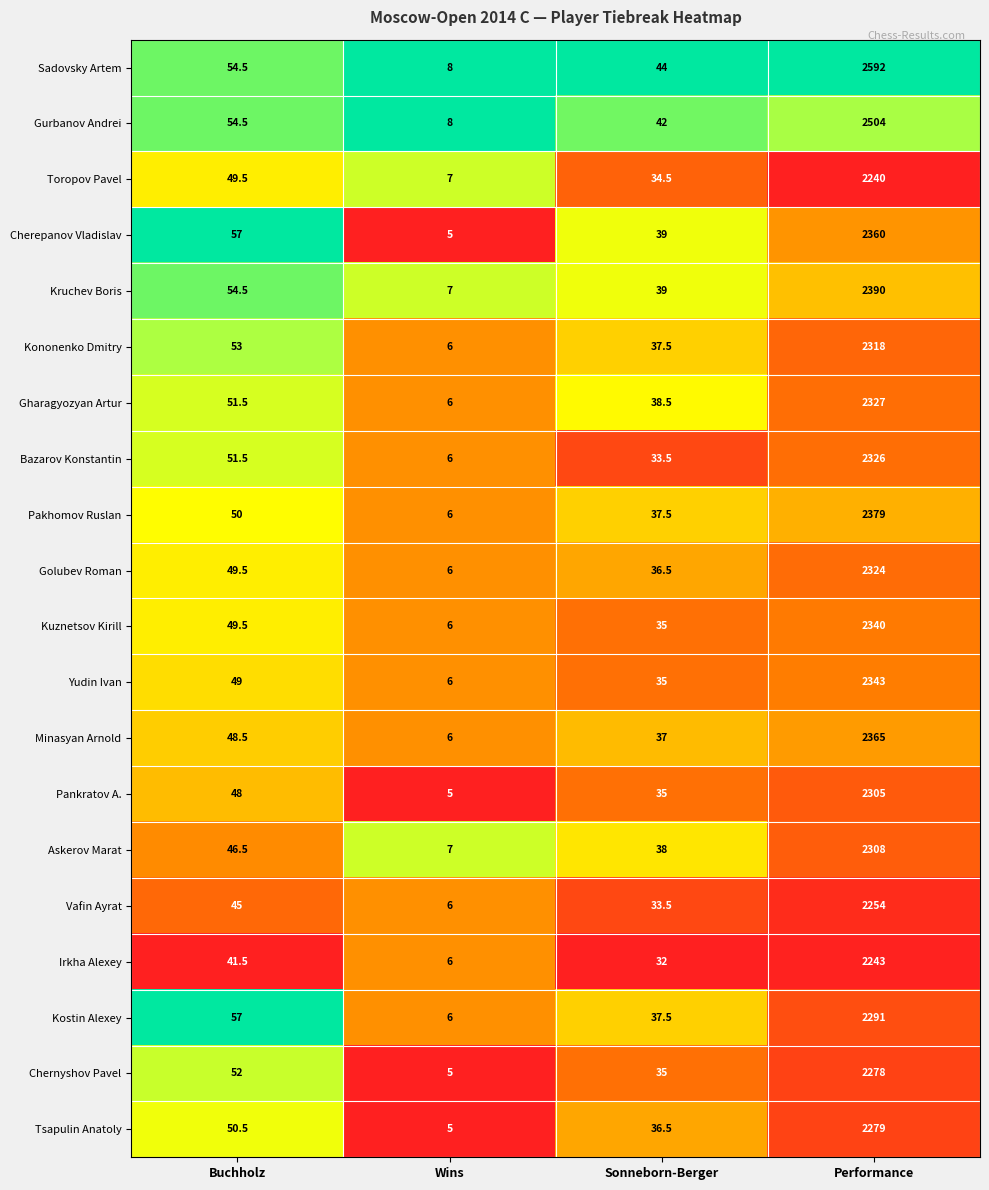

What is the spread (max minus min) of values at Performance?

352.0